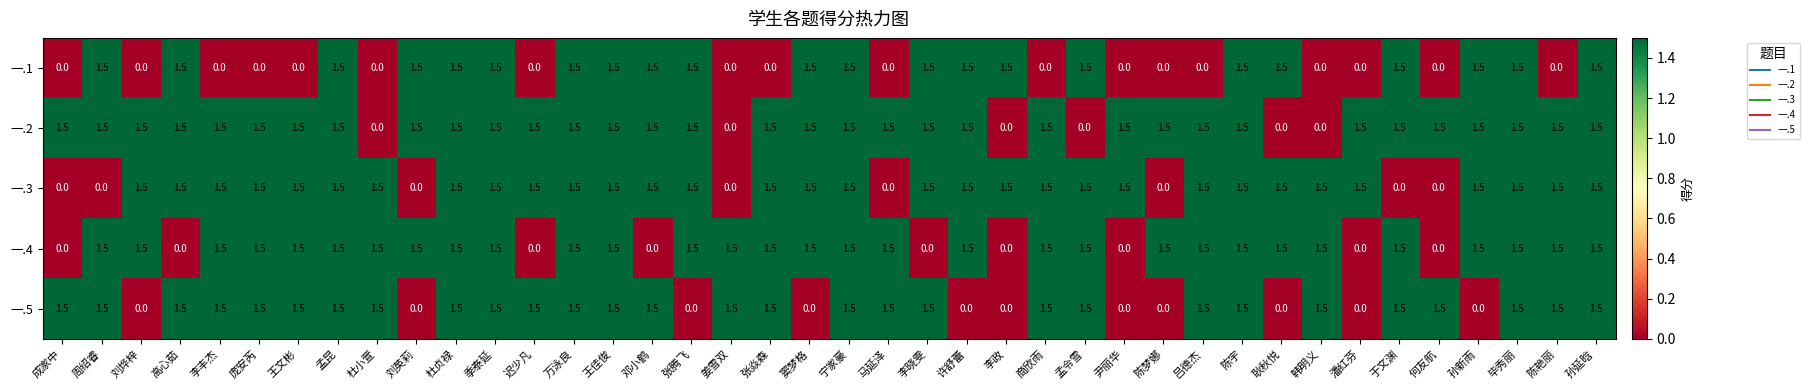

True or false: 一.4 has a value of 0.0 at 李政.

True